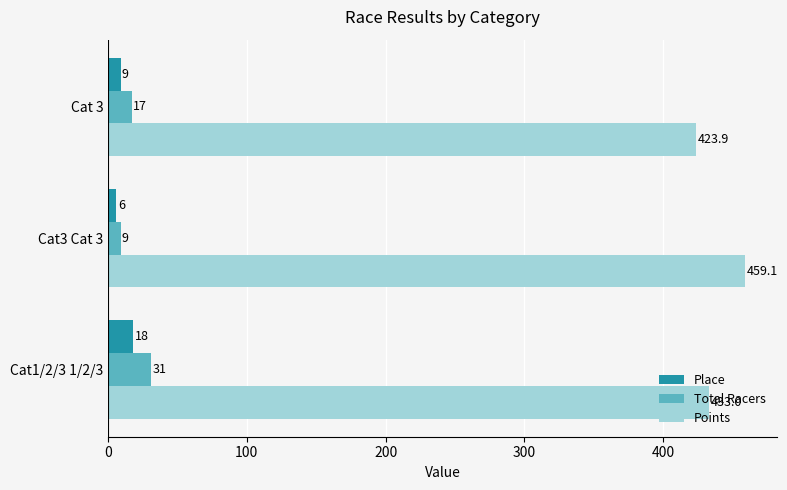

Count the Total Racers values in the range 9 to 31.

3